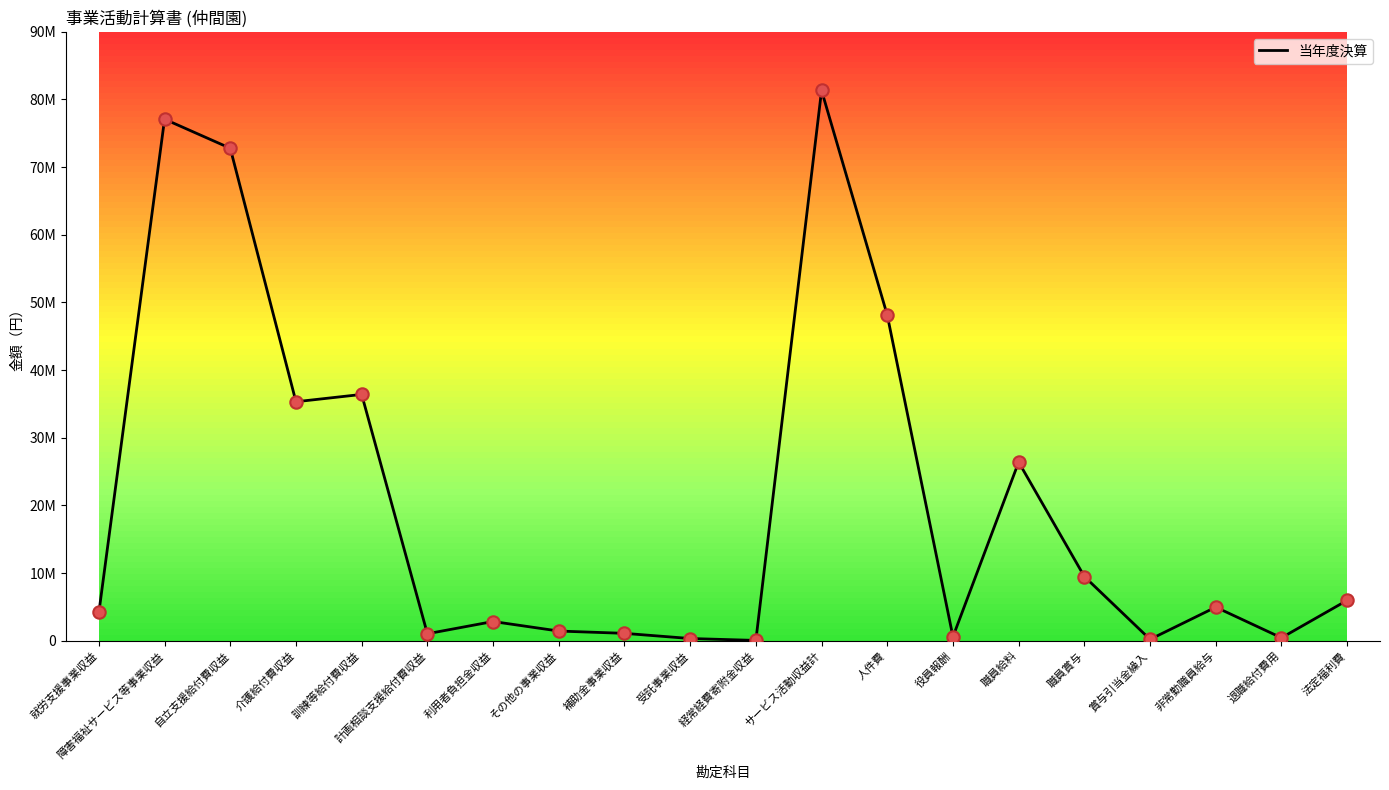

What is the change in value from サービス活動収益計 to 職員給料?

-54926259